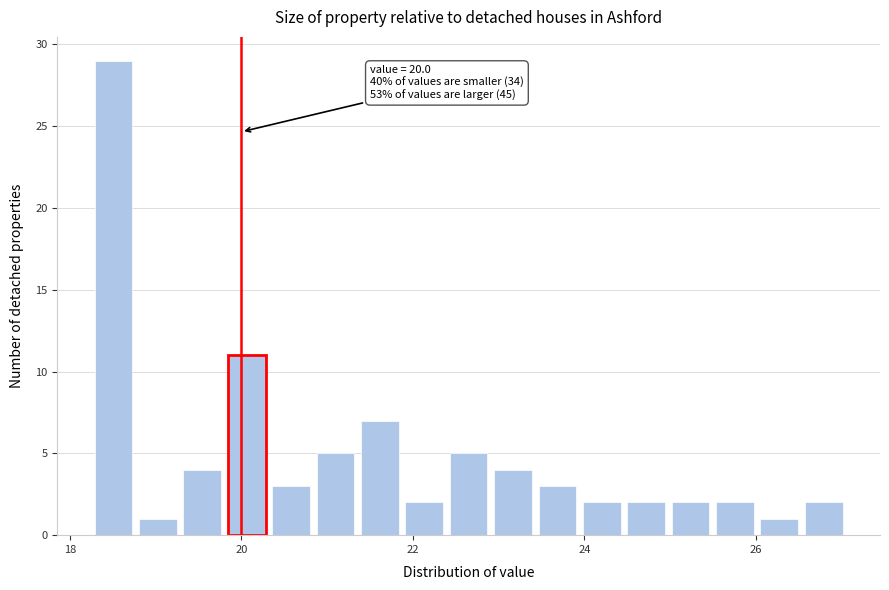

Around what value on the x-axis is the tallest bar? Give the approximate position of its centre, as read against the axis.

18.6